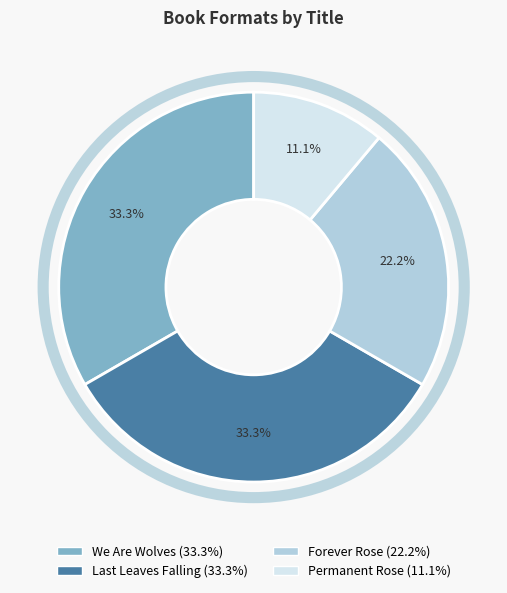

Combined, what portion of the pie is We Are Wolves and Permanent Rose?

44.4%